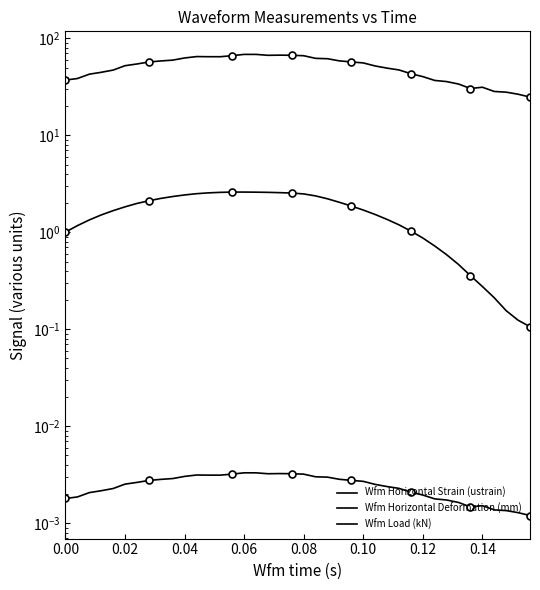

What is the difference between the maximum and minimum values in the Wfm Horizontal Strain (ustrain) series?

43.7